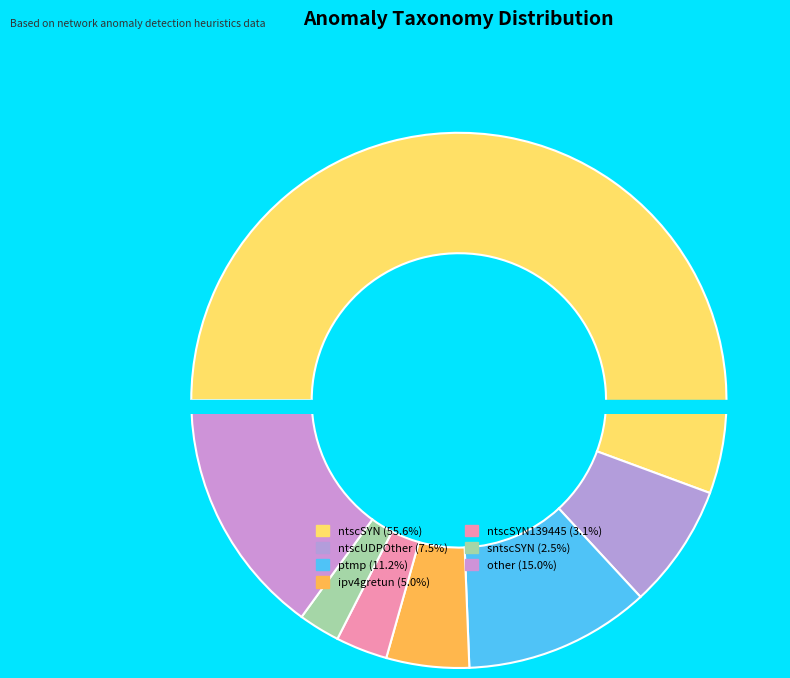

The ntscSYN139445 slice represents 3% of the pie. True or false?

True